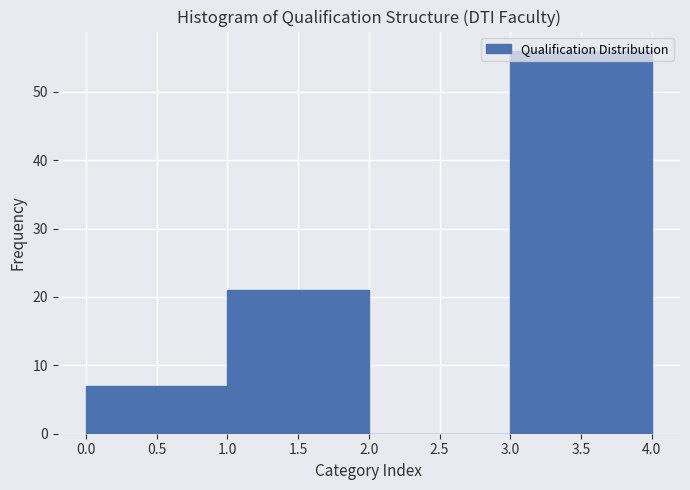

Reading left to right, list every bar in this chart as the range it spans on the x-axis followed by its height. The values are not printed on the chart, so give them approximately, as read against the axis.

0.0 to 1.0: 7
1.0 to 2.0: 21
2.0 to 3.0: 0
3.0 to 4.0: 56